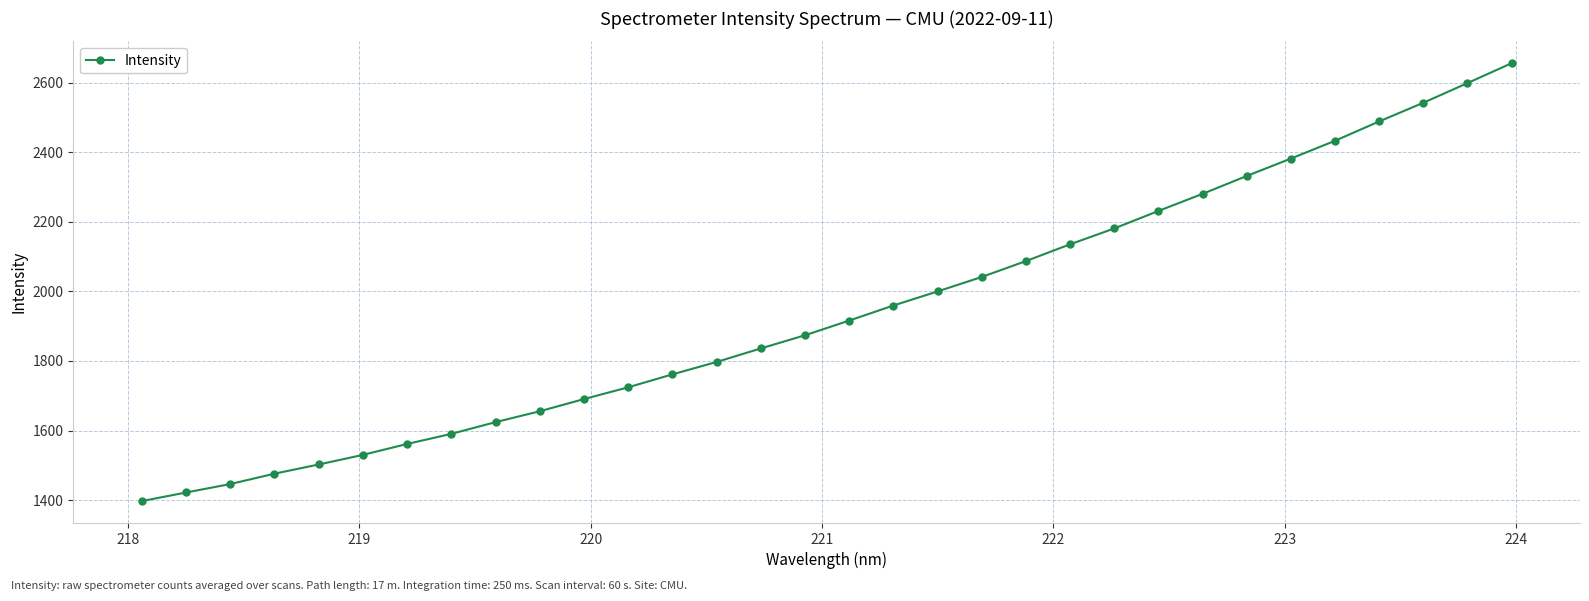

What is the minimum value shown in the chart?

1397.0